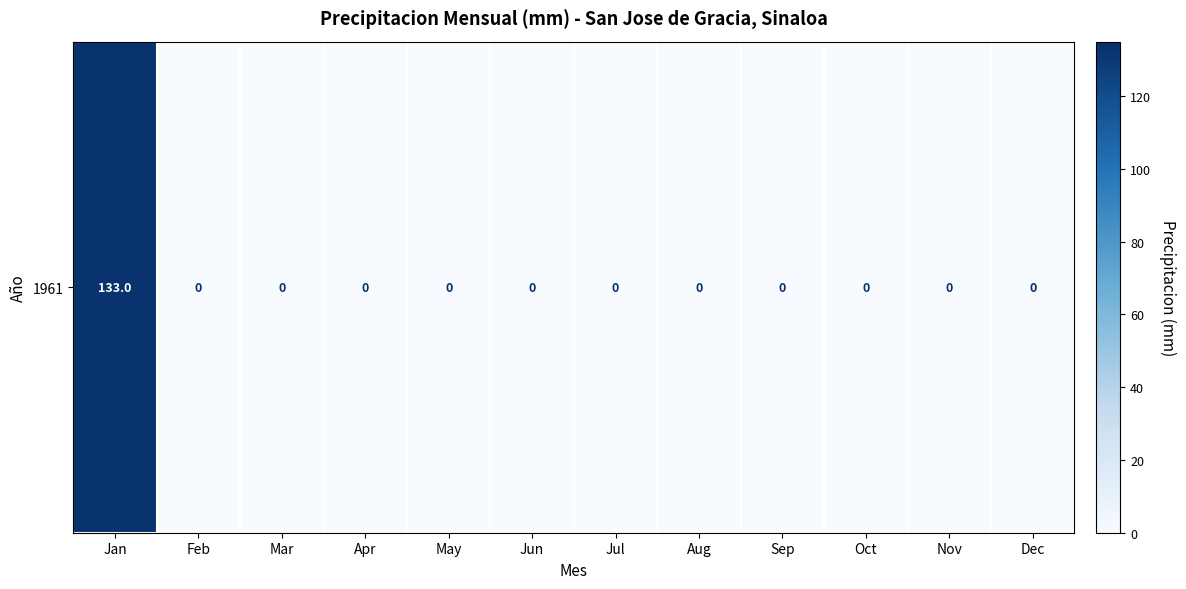

Rank the categories by value from lowest to highest.

Feb, Mar, Apr, May, Jun, Jul, Aug, Sep, Oct, Nov, Dec, Jan